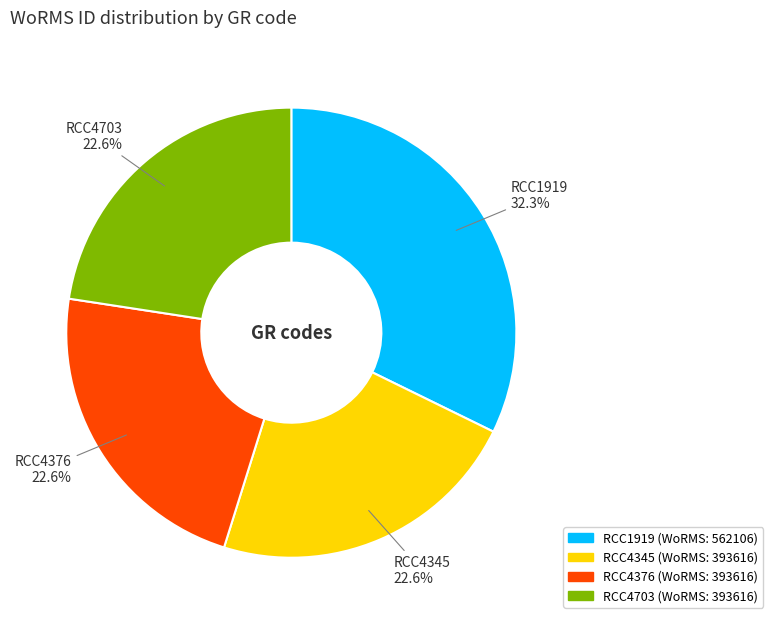

To the nearest percent, what portion does RCC1919 represent?

32%